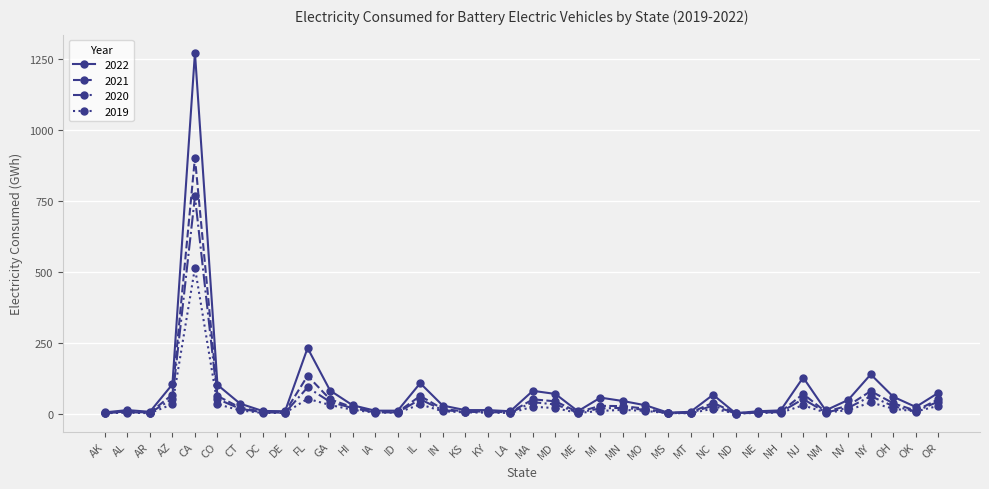

List the series in order of their peak value, lowest first.

2019, 2020, 2021, 2022